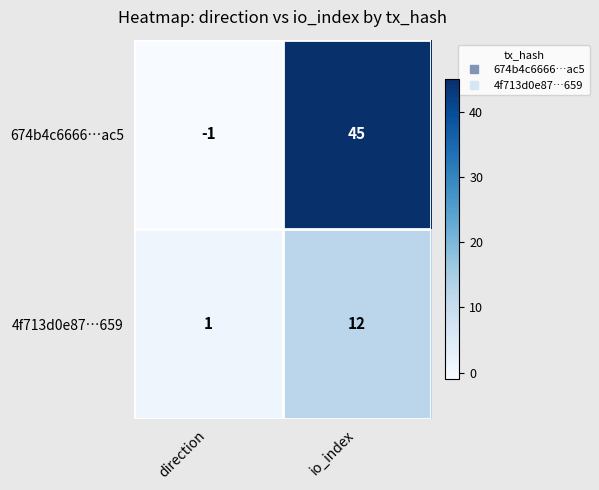

What is the difference between the maximum and minimum values in the 674b4c6666…ac5 series?

46